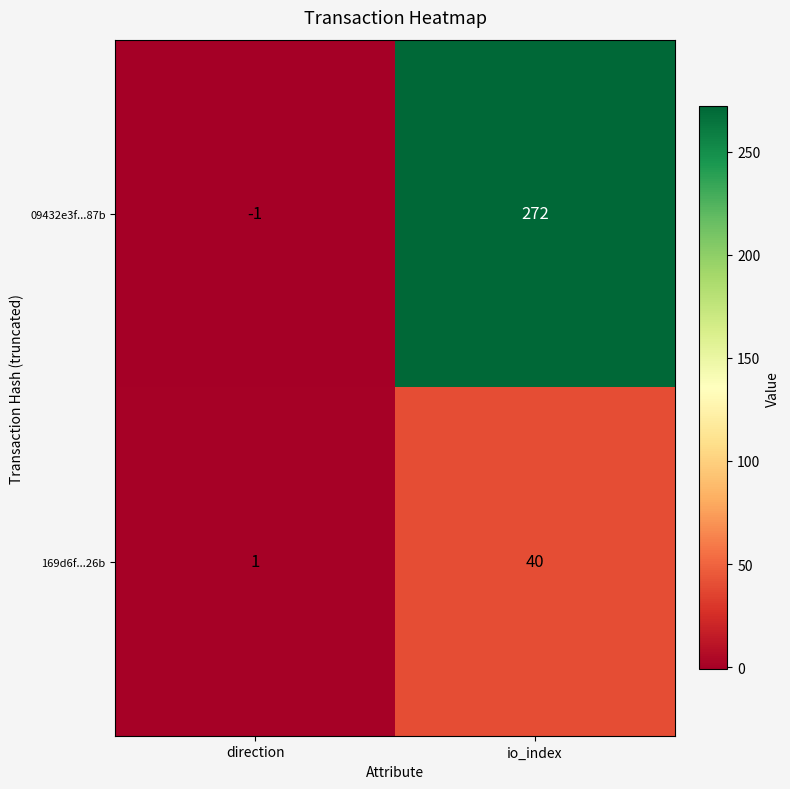

What is the total value across all series at io_index?

312